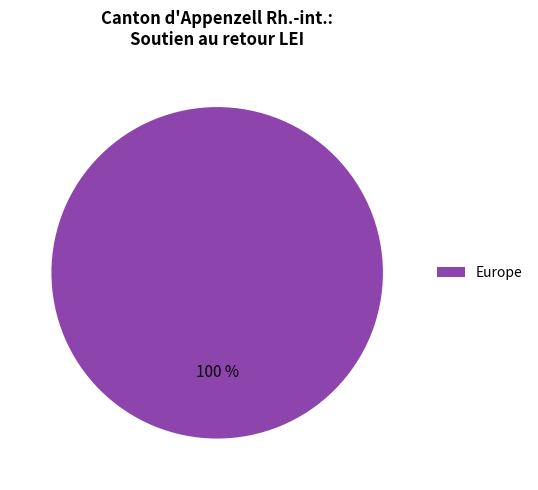

What percentage is the Europe slice, to the nearest percent?

100%